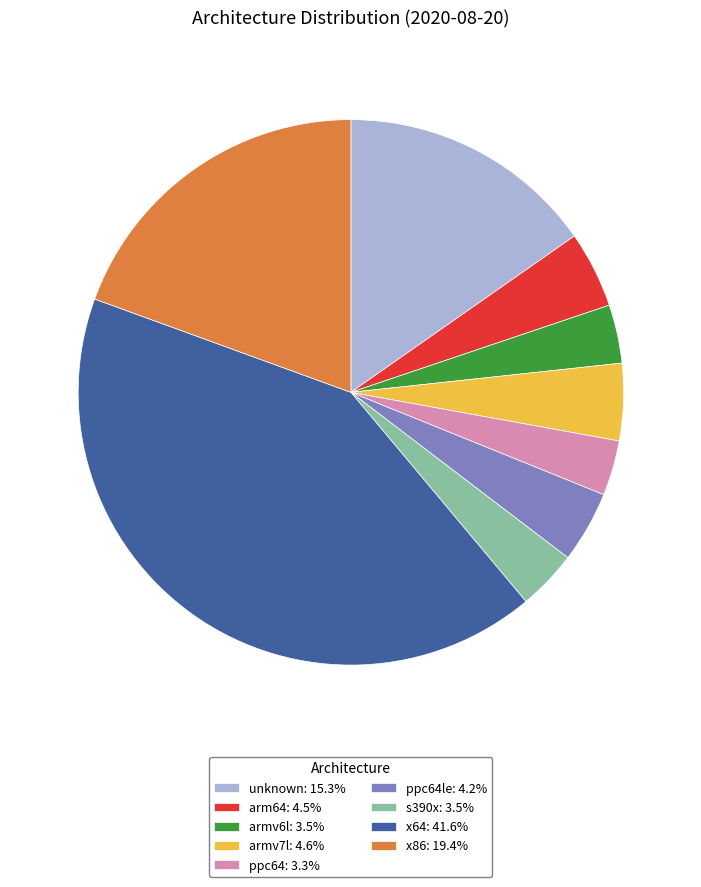

What is the ratio of the value at x64: 41.6% to the value at ppc64le: 4.2%?

9.8